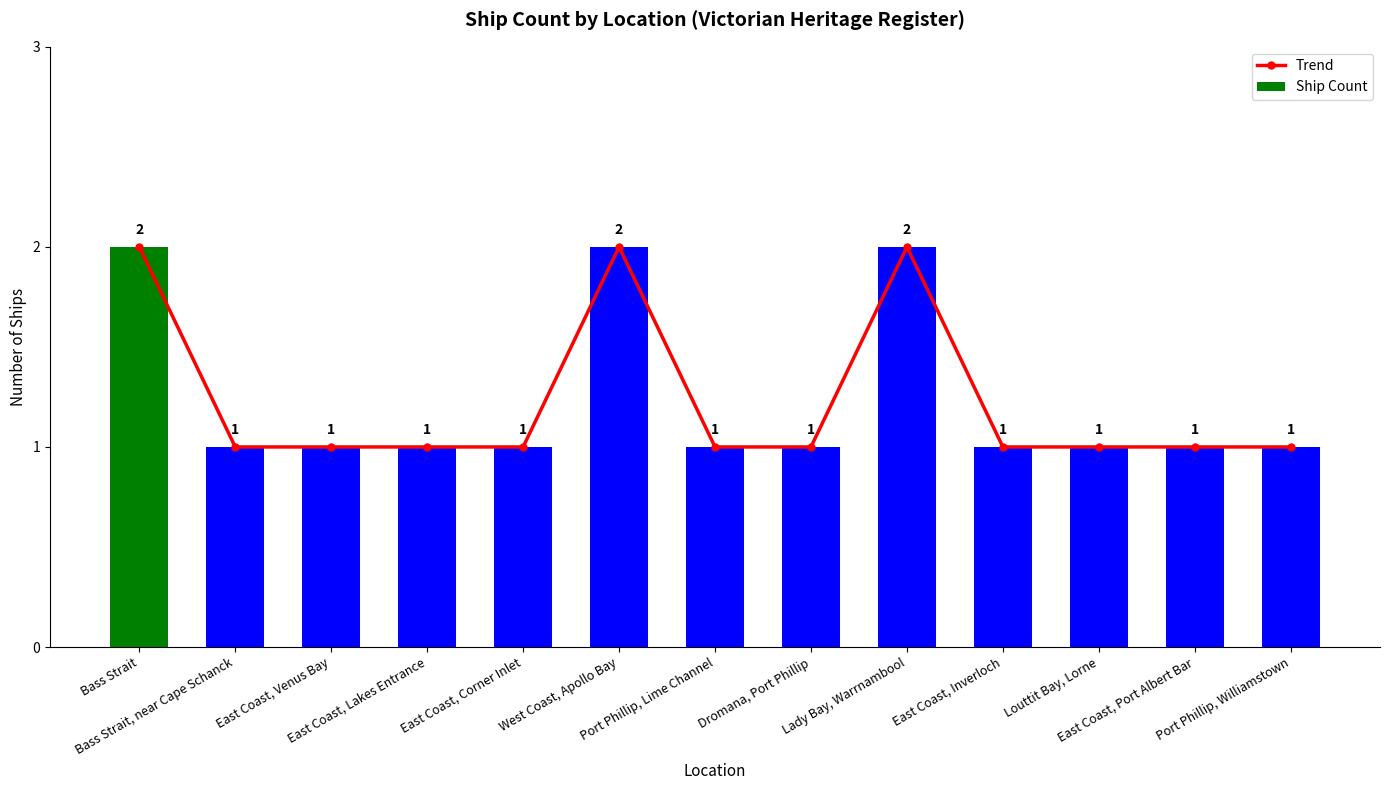

What is the label of the 9th bar from the left?

Lady Bay, Warrnambool